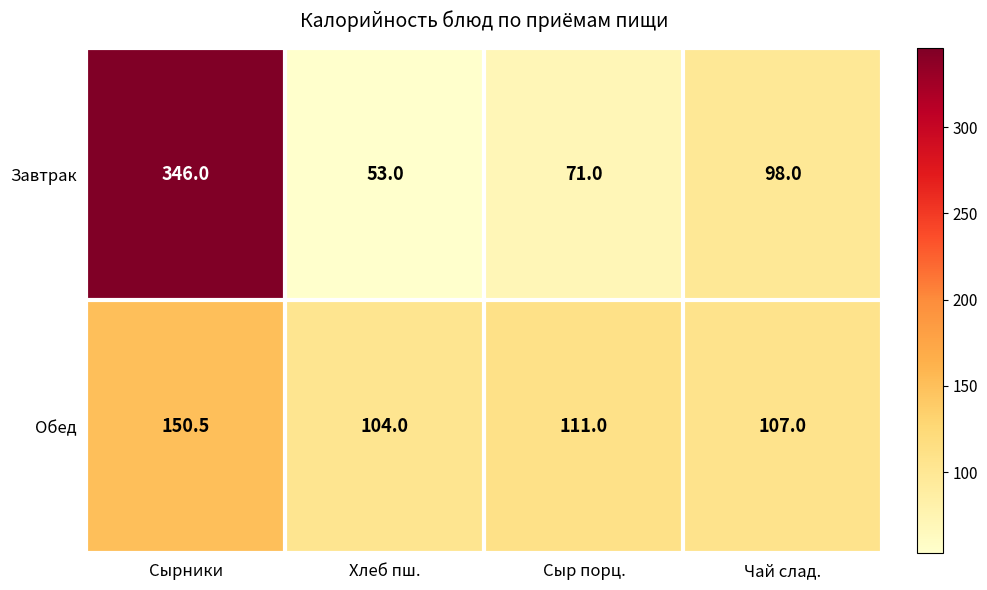

At which category is the sum across all series the highest?

Сырники